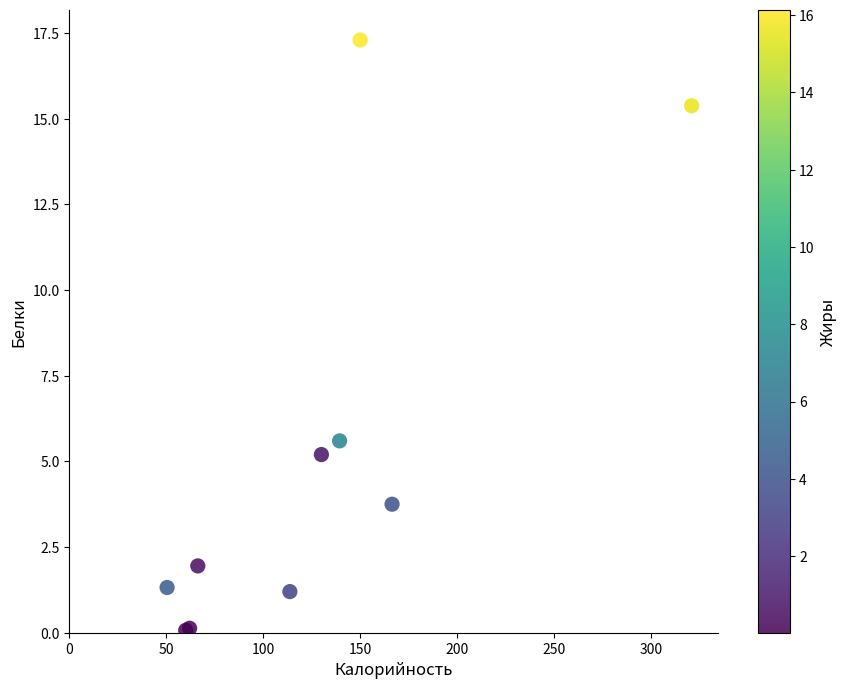

What Y value in the scatter plot is closest to 8?

5.6